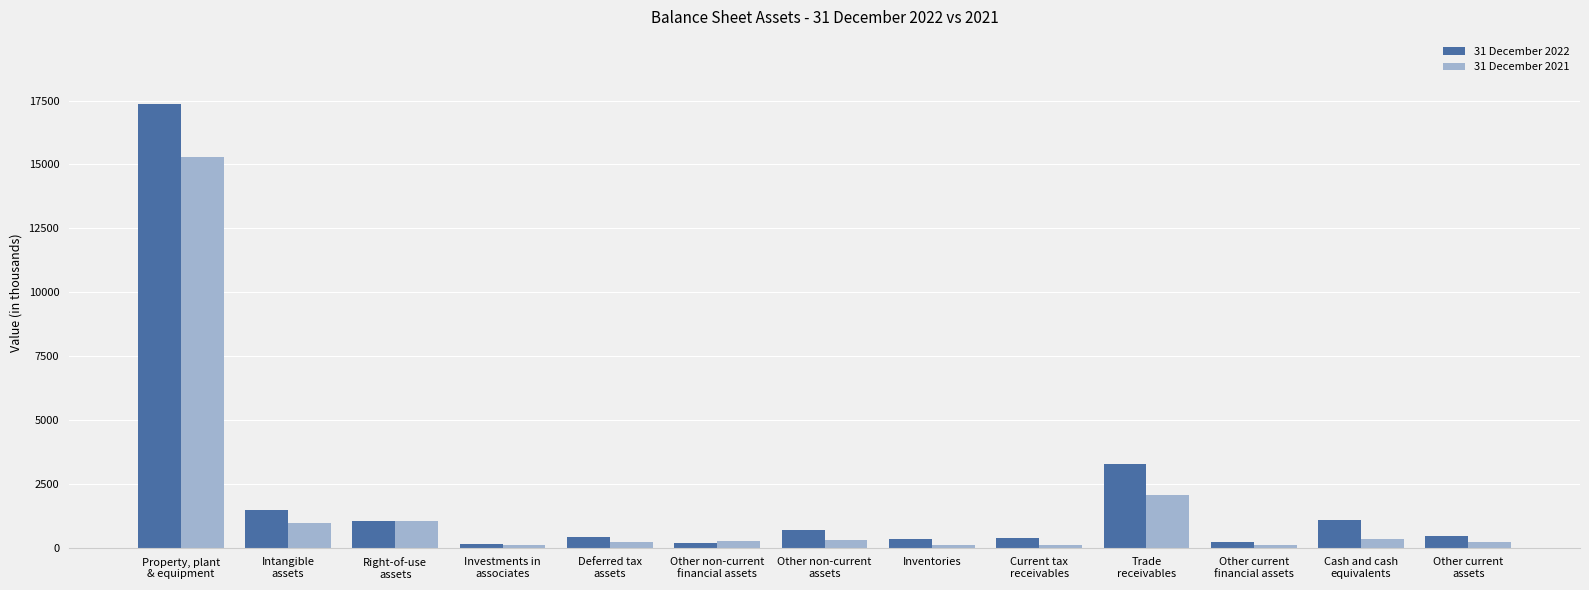

Read the 31 December 2022 value at Other non-current
assets, to the nearest 50.

700